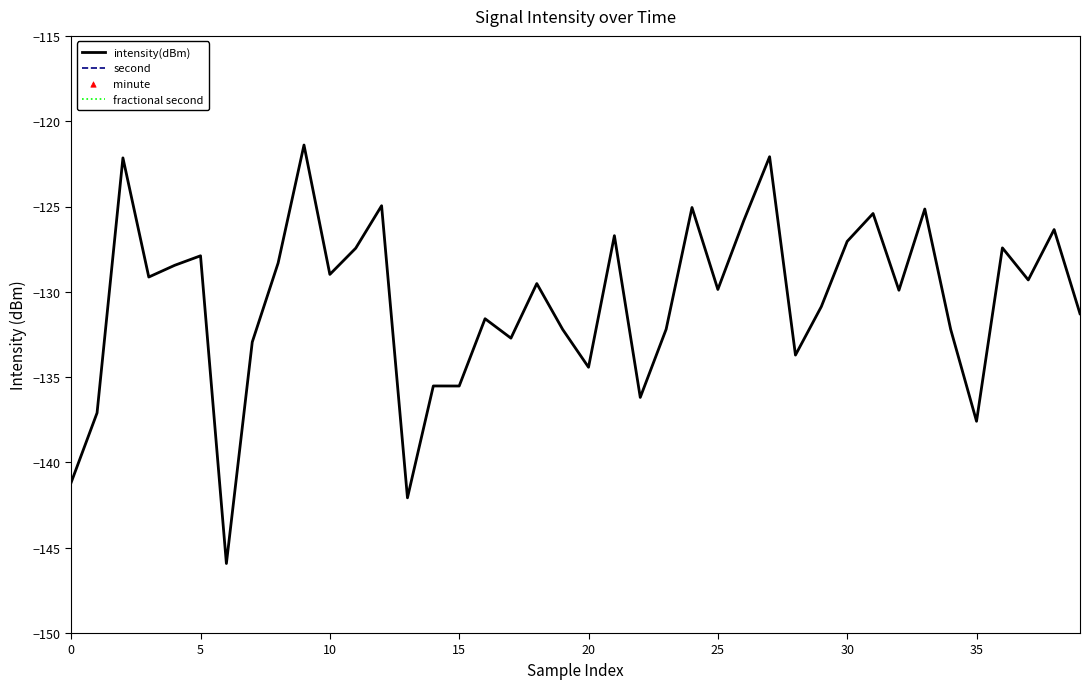

Is it true that intensity(dBm) equals -219.6 at 10?

False